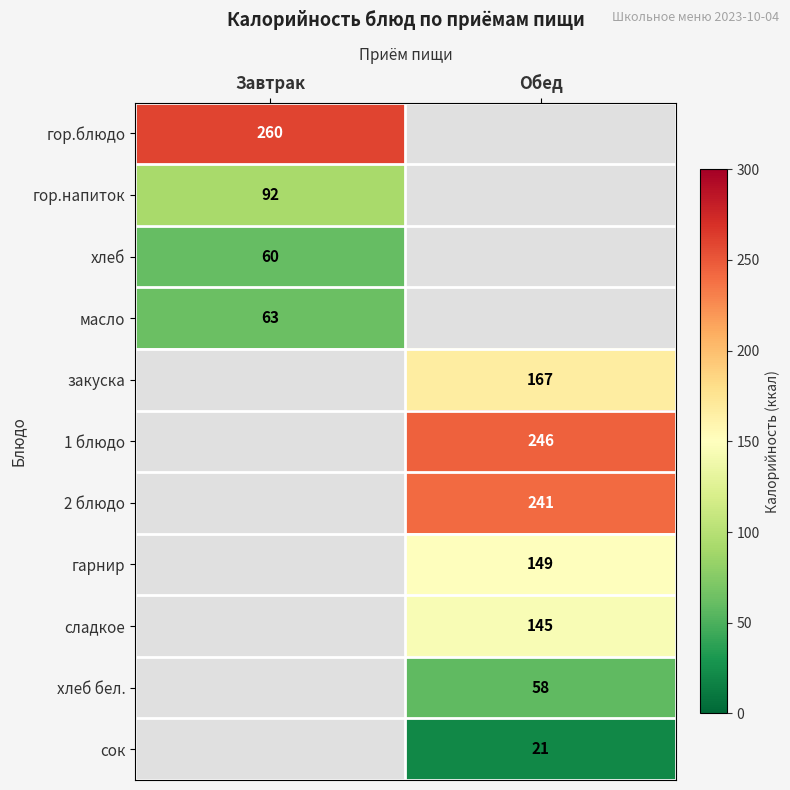

True or false: гор.напиток has a value of 92 at Завтрак.

True